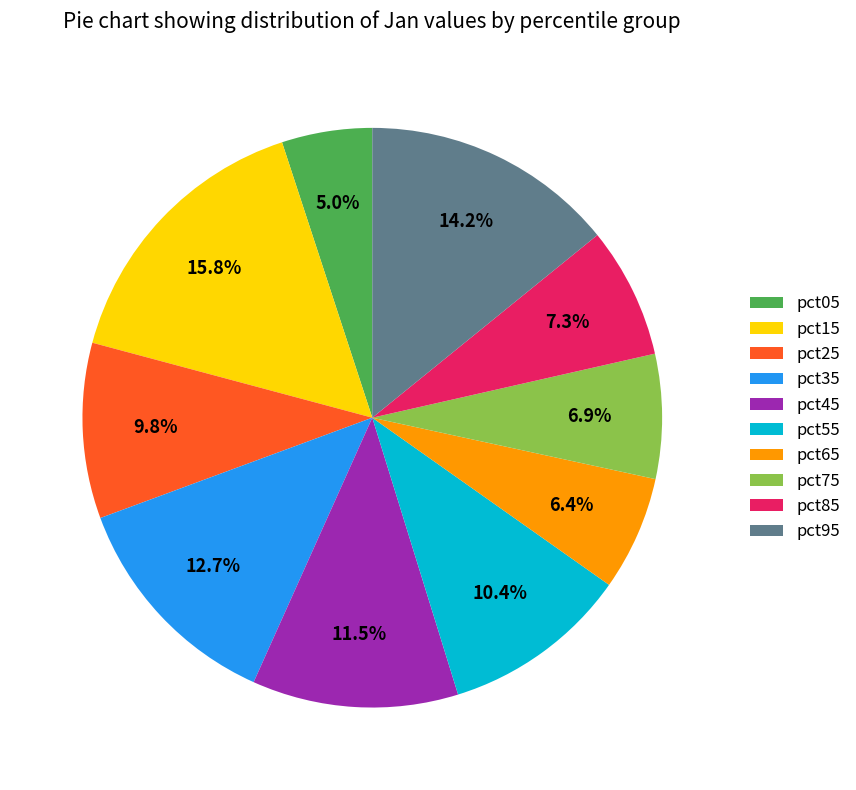

To the nearest percent, what is the difference between the largest and smallest slice percentages?

11%